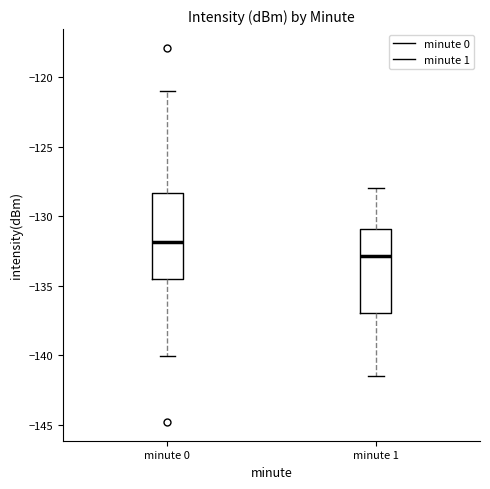

Reading left to right, transcribe this box plot: for each box, give where its median line is, the range the box spans, and where its two whiskers end, as read against the y-axis. The values are not printed on the chart, so give them approximately, as read against the axis.

minute 0: median -132.0, box -134.5 to -128.5, whiskers -140.0 to -121.0
minute 1: median -133.0, box -137.0 to -131.0, whiskers -141.5 to -128.0